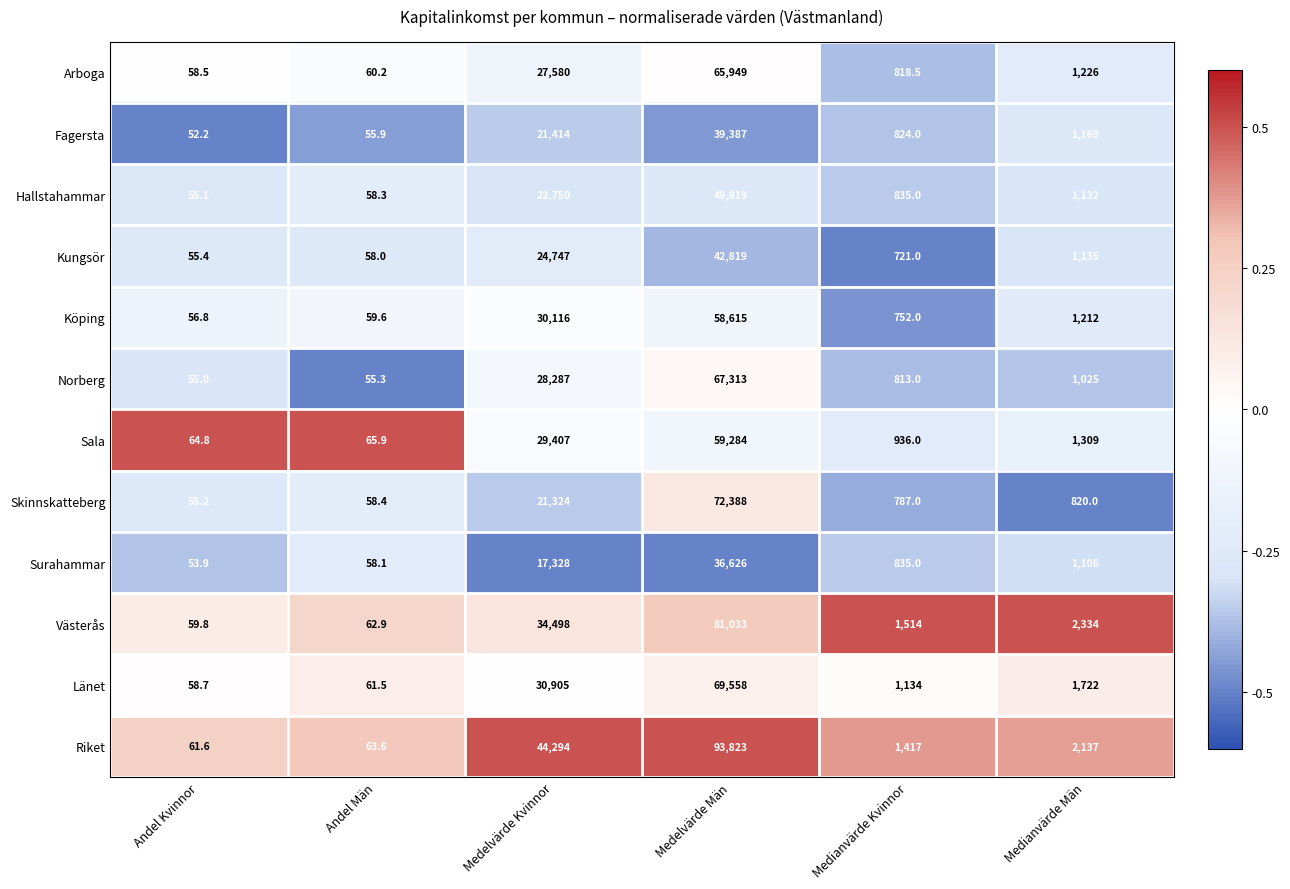

Count the number of categories in the chart.

6